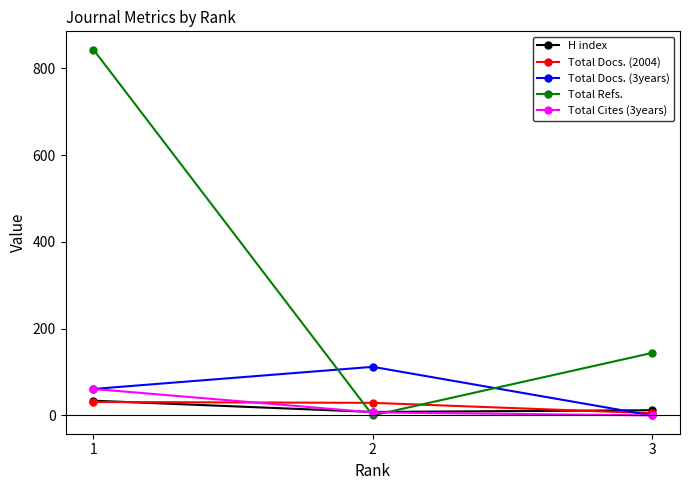

At which label is Total Docs. (3years) closest to 56?

1